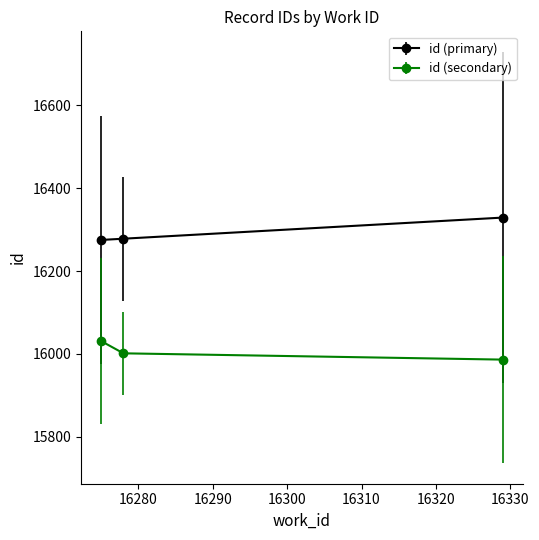

List the series in order of their overall mean, highest first.

id (primary), id (secondary)